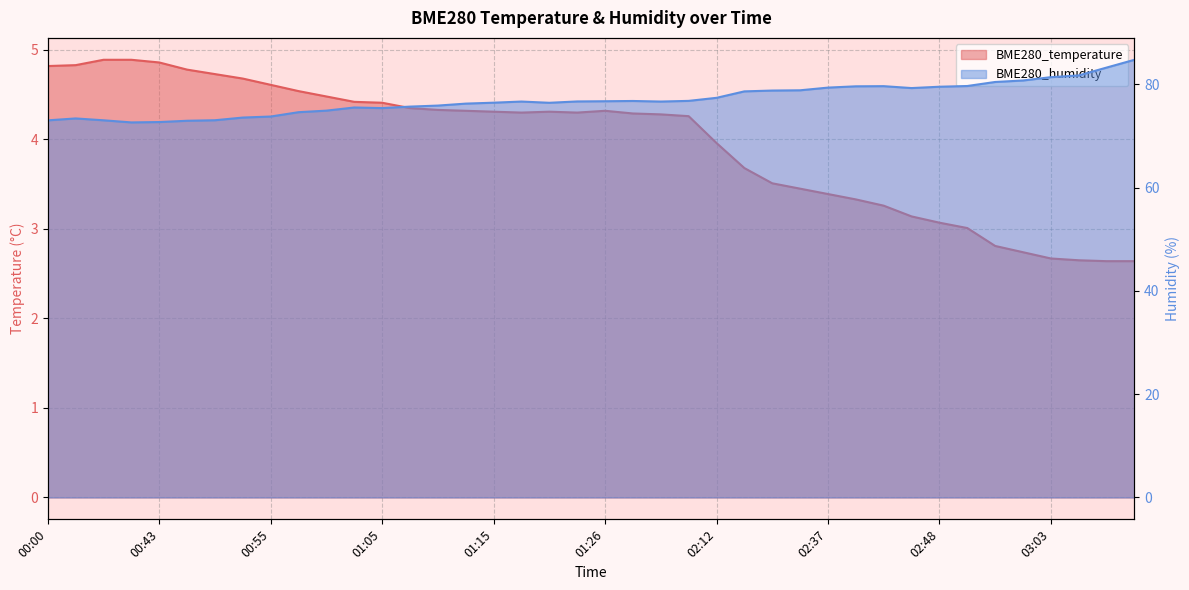

What is the average value of the BME280_humidity series?

77.1